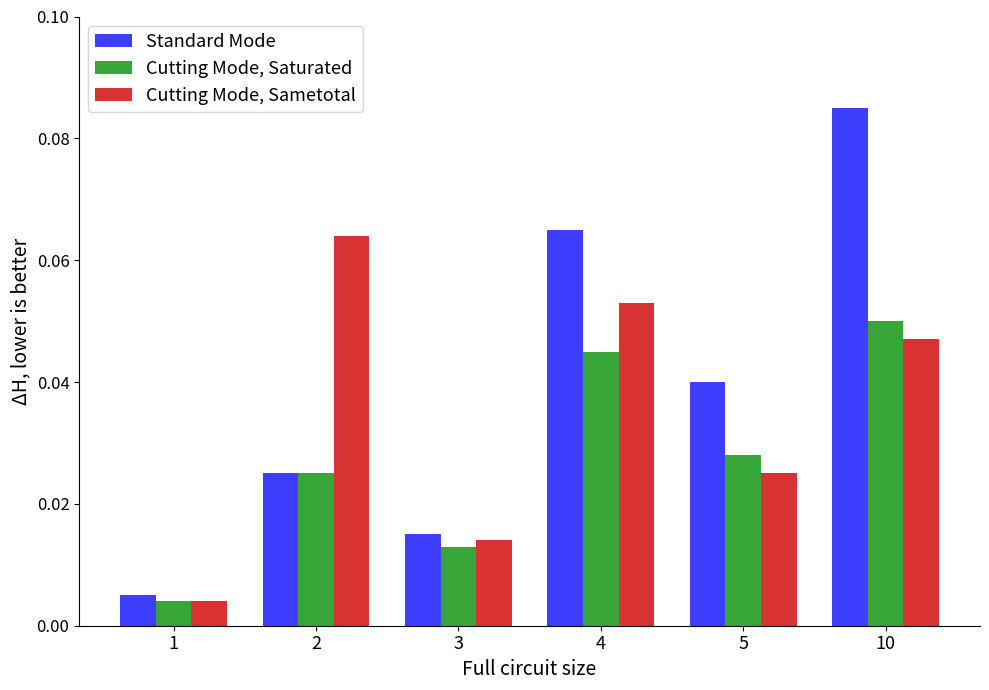

List the series in order of their overall mean, lowest first.

Cutting Mode, Saturated, Cutting Mode, Sametotal, Standard Mode